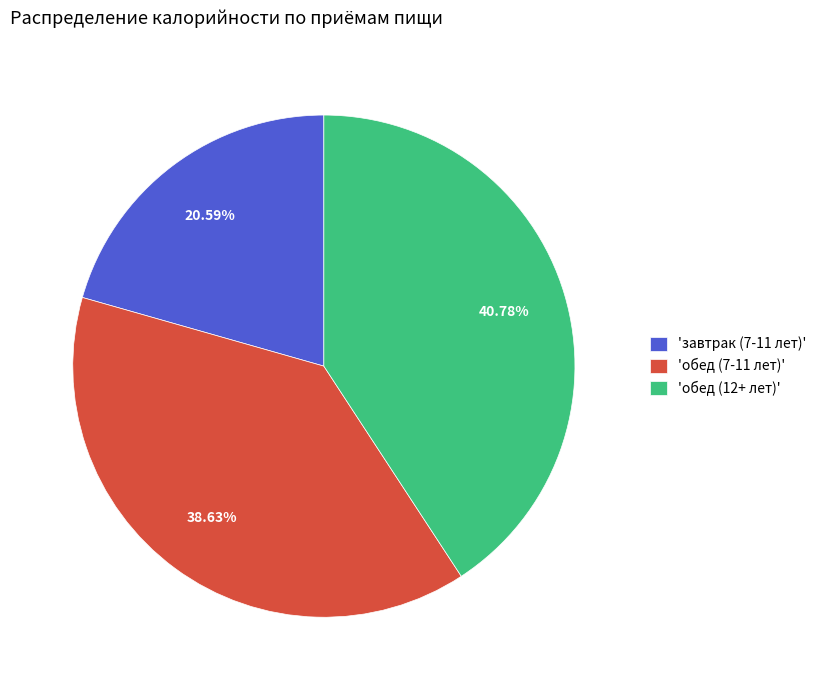

Approximately how many times larger is the value at 'обед (7-11 лет)' compared to 'завтрак (7-11 лет)'?

1.9